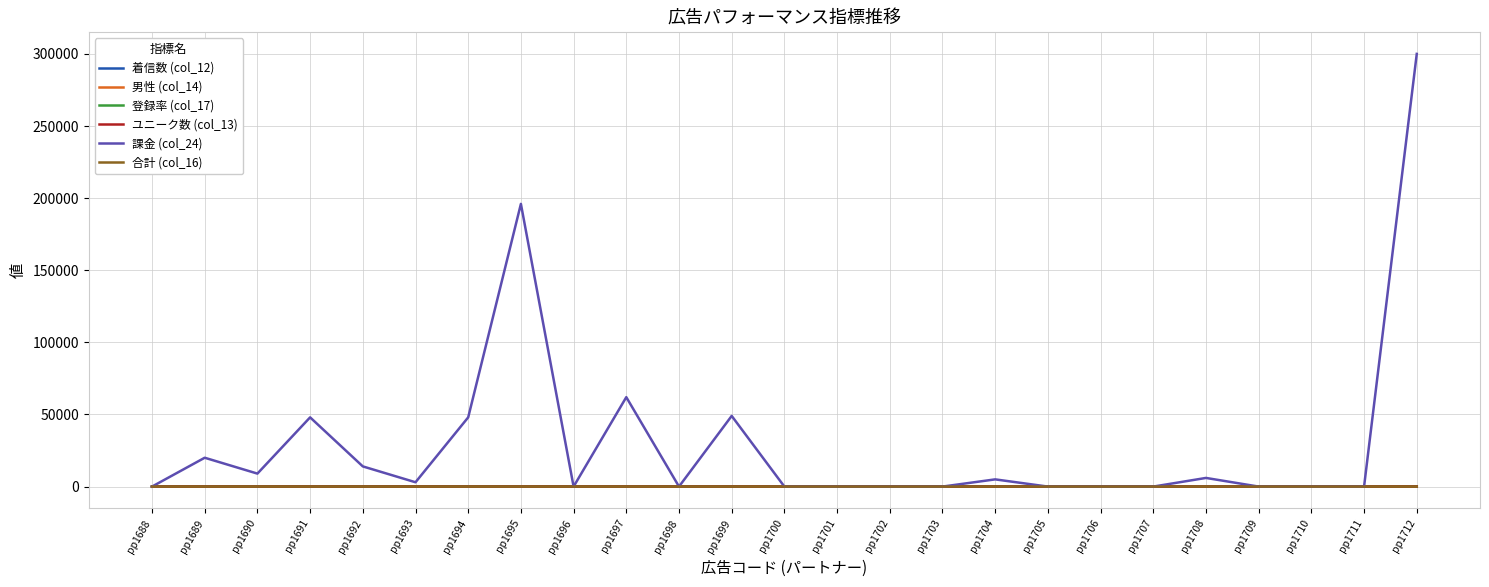

Which series has the largest range (max minus min)?

課金 (col_24)